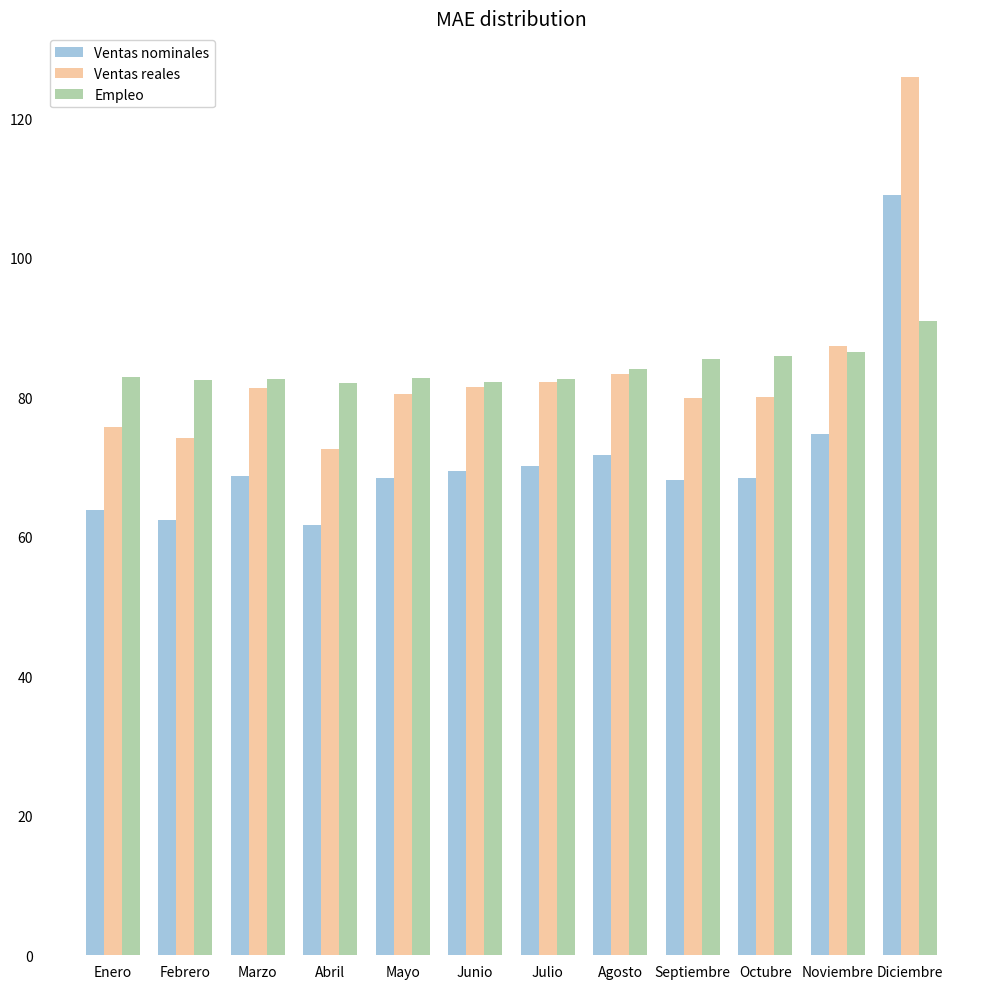

Which series changed the most between Junio and Noviembre?

Ventas reales